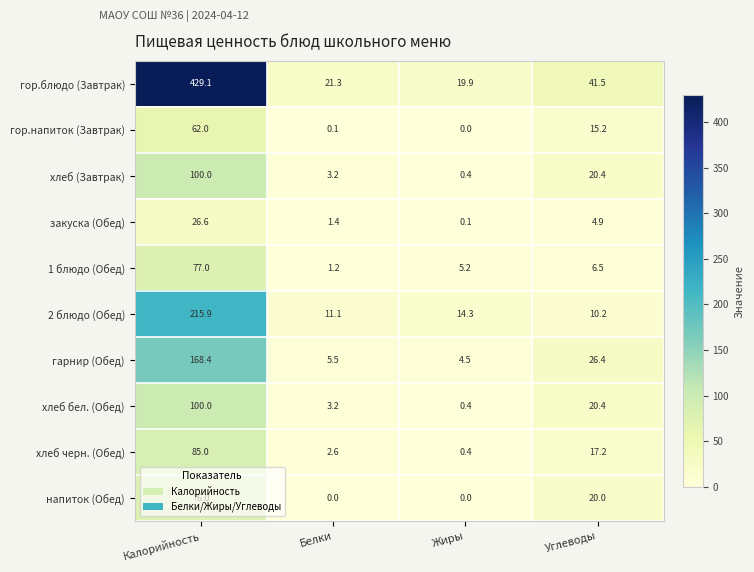

How many categories are shown in the chart?

4